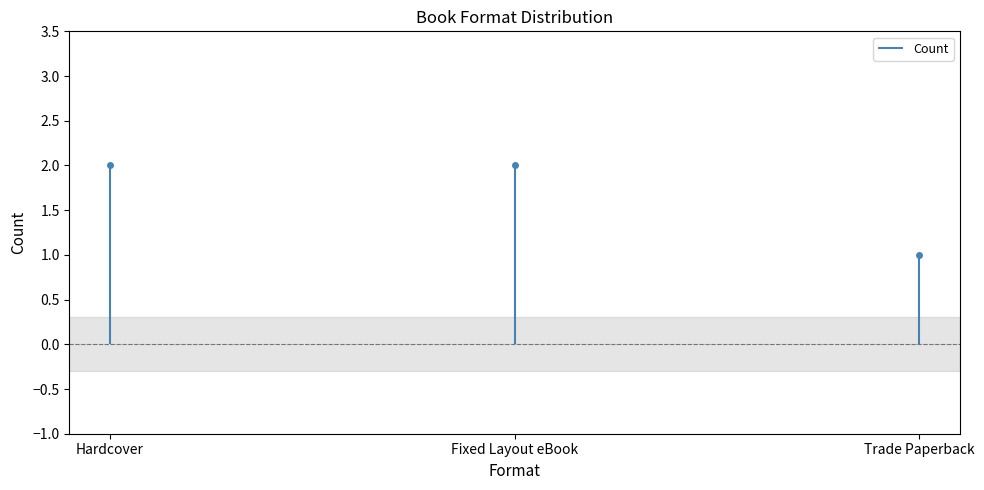

What is the difference between the maximum and minimum values?

1